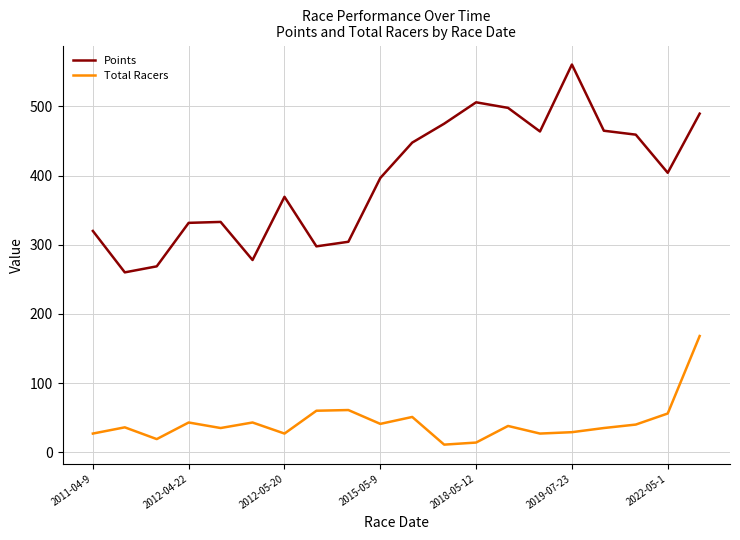

True or false: Total Racers and Points intersect in this chart.

False